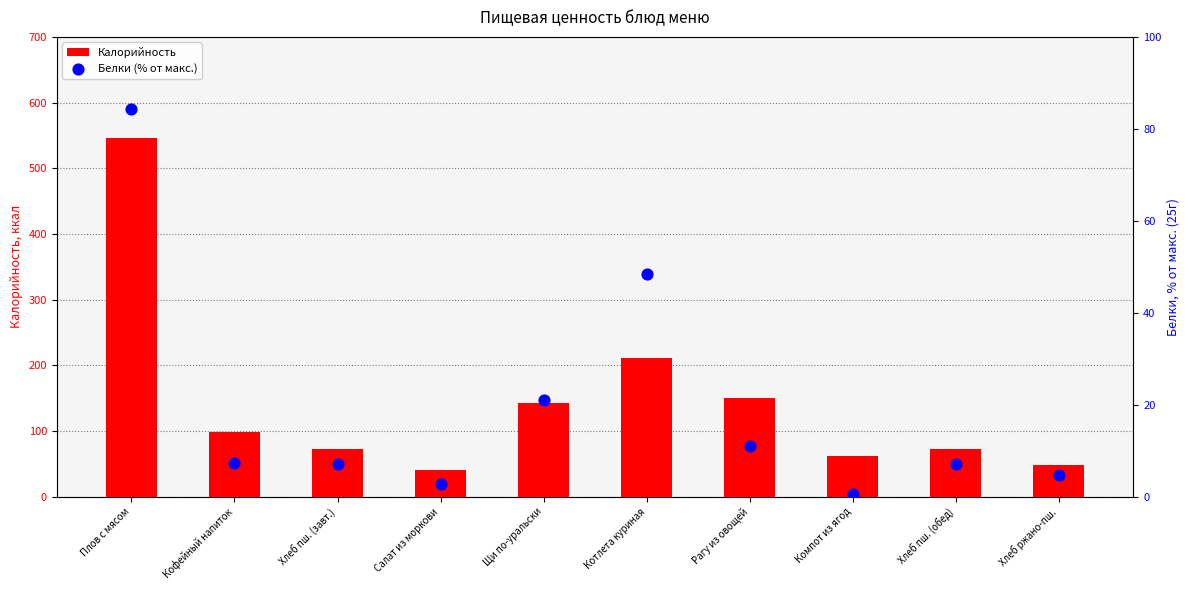

Which series has the widest spread of Y values?

Калорийность